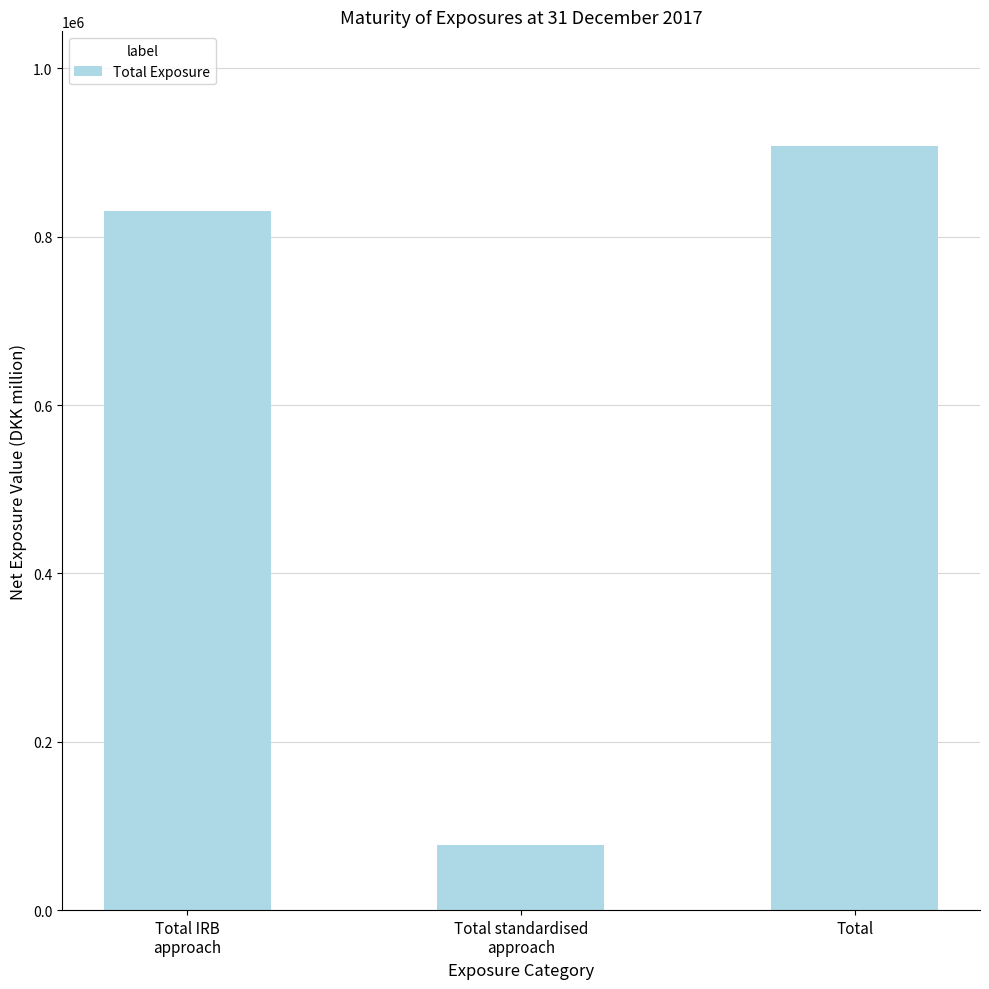

What is the difference between the values at Total IRB
approach and Total?

77495